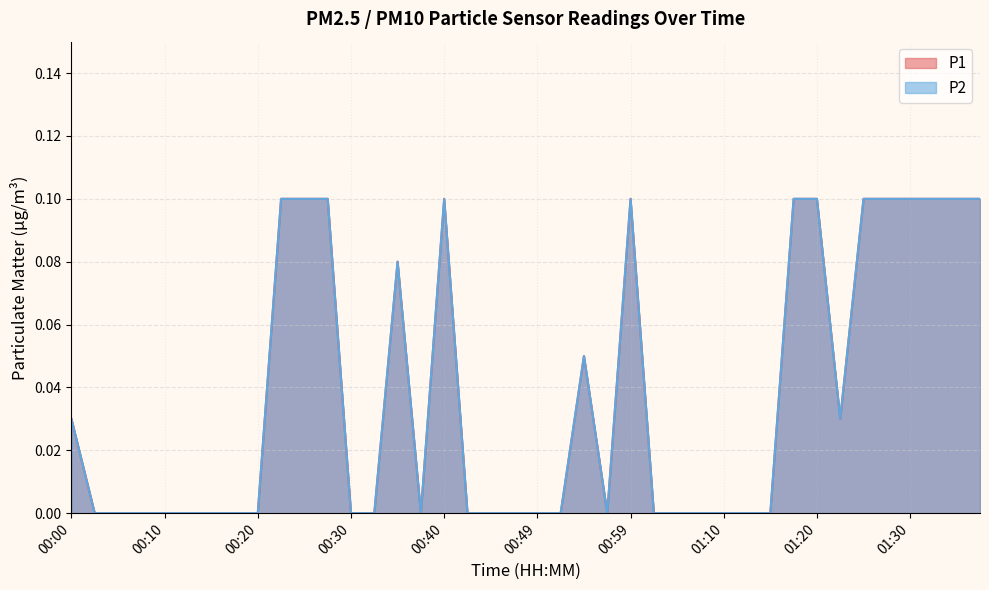

Reading right to left, transcribe all the data shown in this chart.

P1: 01:38=0.1	01:35=0.1	01:33=0.1	01:30=0.1	01:27=0.1	01:25=0.1	01:22=0.0	01:20=0.1	01:17=0.1	01:15=0.0	01:12=0.0	01:10=0.0	01:07=0.0	01:04=0.0	01:02=0.0	00:59=0.1	00:57=0.0	00:54=0.1	00:52=0.0	00:49=0.0	00:47=0.0	00:44=0.0	00:42=0.0	00:40=0.1	00:37=0.0	00:35=0.1	00:32=0.0	00:30=0.0	00:27=0.1	00:25=0.1	00:22=0.1	00:20=0.0	00:18=0.0	00:15=0.0	00:13=0.0	00:10=0.0	00:08=0.0	00:05=0.0	00:03=0.0	00:00=0.0
P2: 01:38=0.1	01:35=0.1	01:33=0.1	01:30=0.1	01:27=0.1	01:25=0.1	01:22=0.0	01:20=0.1	01:17=0.1	01:15=0.0	01:12=0.0	01:10=0.0	01:07=0.0	01:04=0.0	01:02=0.0	00:59=0.1	00:57=0.0	00:54=0.1	00:52=0.0	00:49=0.0	00:47=0.0	00:44=0.0	00:42=0.0	00:40=0.1	00:37=0.0	00:35=0.1	00:32=0.0	00:30=0.0	00:27=0.1	00:25=0.1	00:22=0.1	00:20=0.0	00:18=0.0	00:15=0.0	00:13=0.0	00:10=0.0	00:08=0.0	00:05=0.0	00:03=0.0	00:00=0.0